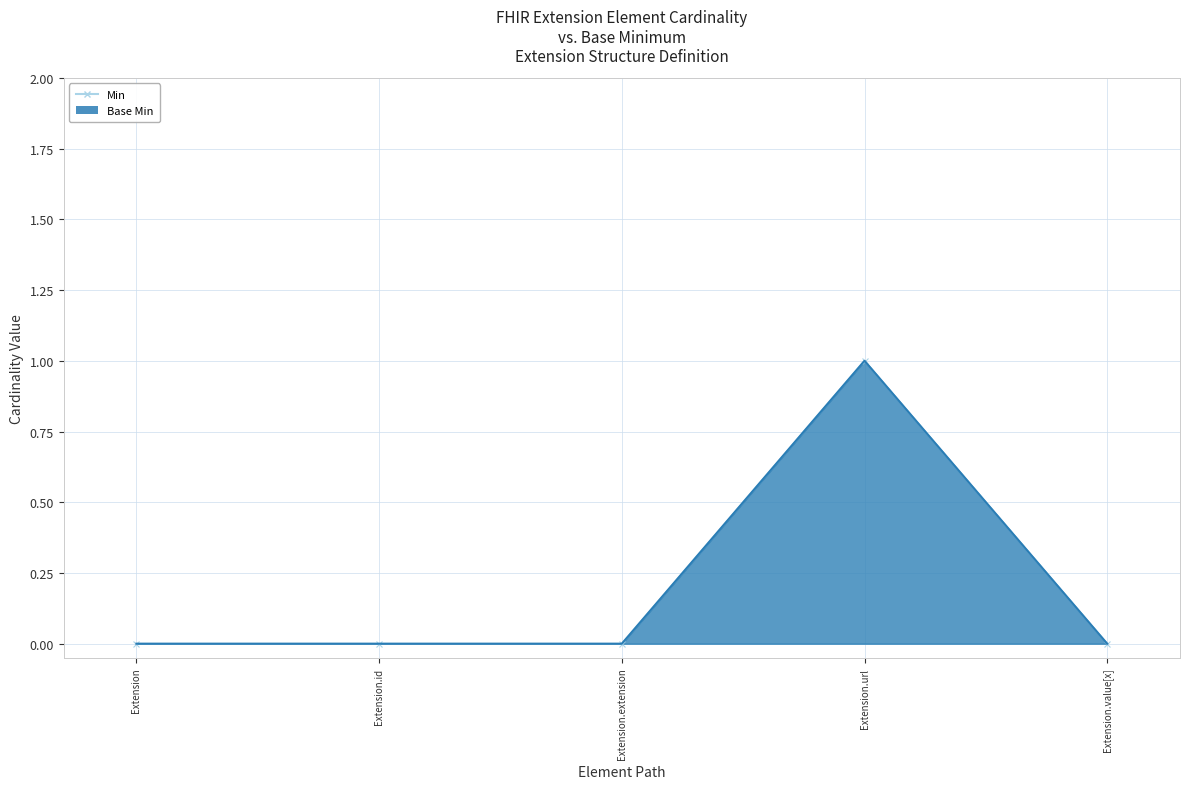

Reading left to right, extract all data points from this chart.

Min: 0	0	0	1	0
Base Min: 0	0	0	1	0